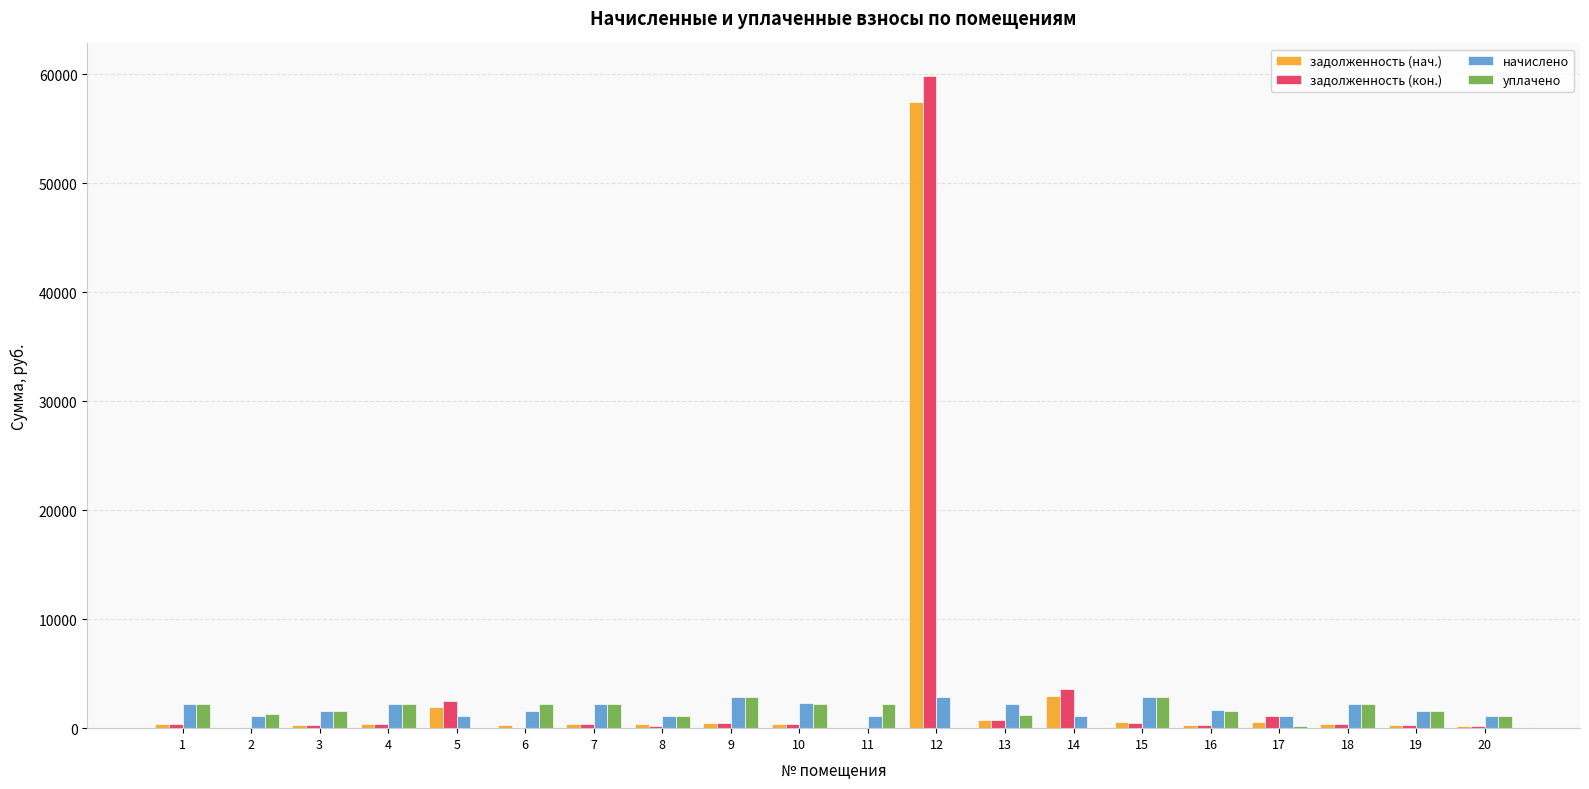

What is the sum of all начислено values?

36321.3